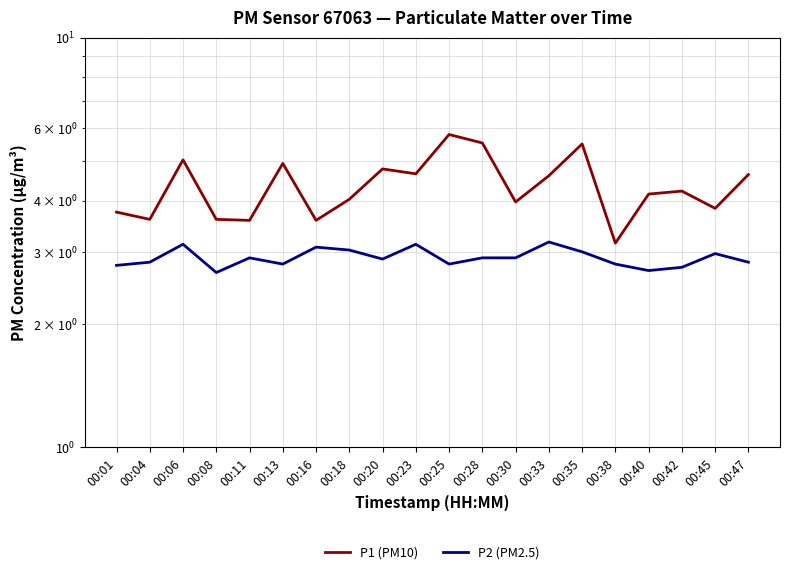

True or false: P1 (PM10) and P2 (PM2.5) intersect in this chart.

False